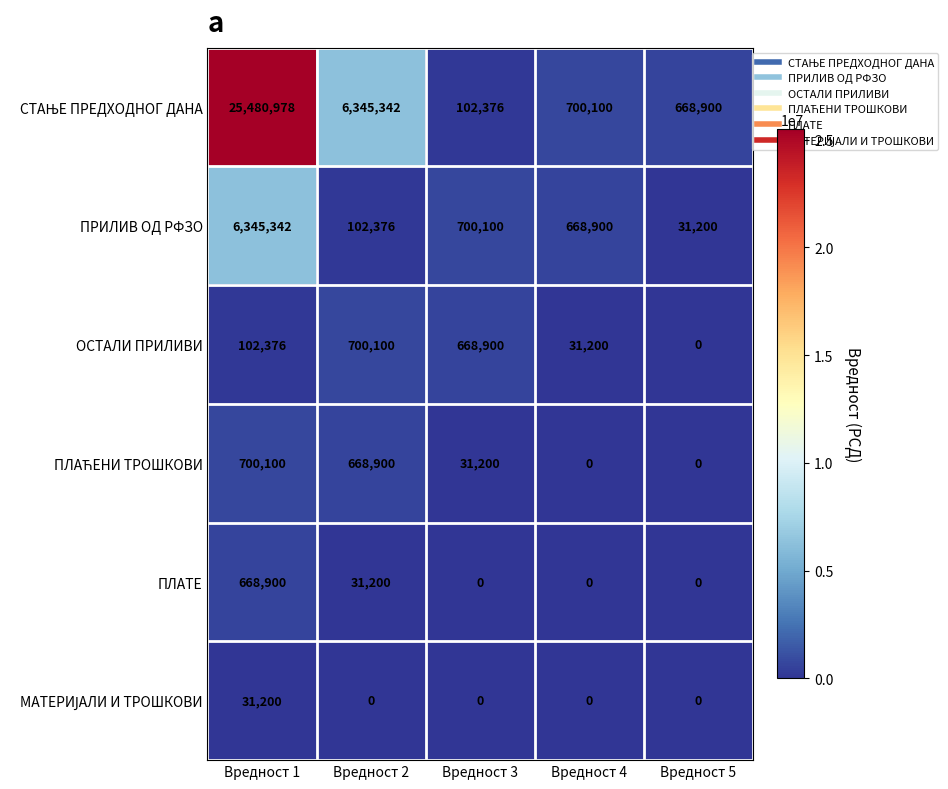

What is the difference between the maximum and second lowest values in the ПРИЛИВ ОД РФЗО series?

6242966